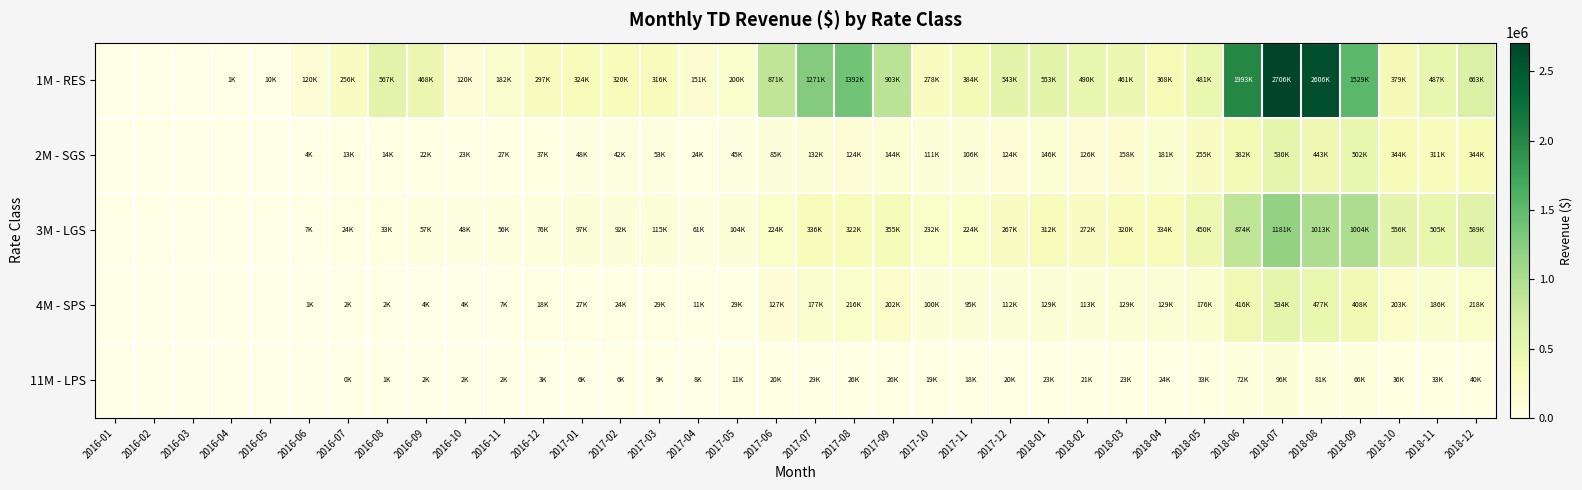

Reading left to right, list all the values displayed in this chart.

1M - RES: 2016-01=0.0	2016-02=0.0	2016-03=0.0	2016-04=1315.6	2016-05=9547.8	2016-06=120303.1	2016-07=255869.5	2016-08=567392.0	2016-09=467919.5	2016-10=119587.9	2016-11=182140.4	2016-12=296930.5	2017-01=324061.4	2017-02=320111.5	2017-03=315544.6	2017-04=150753.7	2017-05=199591.6	2017-06=870737.9	2017-07=1271240.8	2017-08=1392106.5	2017-09=903279.4	2017-10=278132.3	2017-11=383606.0	2017-12=543479.8	2018-01=553020.9	2018-02=489503.0	2018-03=460731.6	2018-04=368310.3	2018-05=481271.8	2018-06=1992958.7	2018-07=2705657.2	2018-08=2605813.4	2018-09=1528630.7	2018-10=379218.3	2018-11=486524.0	2018-12=662508.2
2M - SGS: 2016-01=0.0	2016-02=0.0	2016-03=0.0	2016-04=0.0	2016-05=0.0	2016-06=4137.7	2016-07=13242.2	2016-08=14331.1	2016-09=22190.3	2016-10=23491.3	2016-11=27416.8	2016-12=36823.3	2017-01=47548.1	2017-02=42450.6	2017-03=52685.5	2017-04=23932.0	2017-05=45027.8	2017-06=84659.8	2017-07=132121.3	2017-08=124281.1	2017-09=143539.0	2017-10=111032.2	2017-11=106173.3	2017-12=123626.4	2018-01=146061.1	2018-02=126176.6	2018-03=157672.5	2018-04=181119.5	2018-05=254712.5	2018-06=381780.6	2018-07=530455.3	2018-08=443439.3	2018-09=502161.5	2018-10=343675.8	2018-11=311009.1	2018-12=343993.1
3M - LGS: 2016-01=0.0	2016-02=0.0	2016-03=0.0	2016-04=0.0	2016-05=0.0	2016-06=6869.5	2016-07=24434.1	2016-08=33445.1	2016-09=56507.0	2016-10=48297.1	2016-11=55956.1	2016-12=75636.6	2017-01=97435.4	2017-02=91627.4	2017-03=114648.8	2017-04=61457.5	2017-05=104156.0	2017-06=224334.4	2017-07=335547.2	2017-08=322432.5	2017-09=354622.0	2017-10=232465.6	2017-11=223717.2	2017-12=266782.0	2018-01=312134.5	2018-02=271524.5	2018-03=319501.8	2018-04=334489.6	2018-05=450171.8	2018-06=874404.8	2018-07=1181243.3	2018-08=1013262.6	2018-09=1004470.3	2018-10=555562.1	2018-11=504762.1	2018-12=588919.2
4M - SPS: 2016-01=0.0	2016-02=0.0	2016-03=0.0	2016-04=0.0	2016-05=0.0	2016-06=526.2	2016-07=1707.2	2016-08=2029.0	2016-09=4499.3	2016-10=4284.0	2016-11=7227.9	2016-12=17612.2	2017-01=27292.3	2017-02=23705.0	2017-03=28875.6	2017-04=10528.7	2017-05=28682.5	2017-06=126775.8	2017-07=176719.4	2017-08=216016.3	2017-09=202325.7	2017-10=100347.4	2017-11=95296.7	2017-12=112165.0	2018-01=128838.4	2018-02=113105.3	2018-03=129355.6	2018-04=128572.7	2018-05=176412.8	2018-06=415763.3	2018-07=534461.7	2018-08=476645.6	2018-09=408059.5	2018-10=202886.3	2018-11=186362.3	2018-12=218445.4
11M - LPS: 2016-01=0.0	2016-02=0.0	2016-03=0.0	2016-04=0.0	2016-05=0.0	2016-06=0.0	2016-07=360.2	2016-08=1250.5	2016-09=2097.7	2016-10=1848.1	2016-11=2286.0	2016-12=3076.3	2017-01=5696.6	2017-02=6142.6	2017-03=8835.0	2017-04=7688.5	2017-05=10845.2	2017-06=20033.7	2017-07=29338.0	2017-08=26225.1	2017-09=25792.1	2017-10=18911.7	2017-11=18135.4	2017-12=20092.9	2018-01=22817.3	2018-02=20524.8	2018-03=22865.6	2018-04=23955.6	2018-05=33056.8	2018-06=72196.1	2018-07=96088.4	2018-08=80854.6	2018-09=65756.5	2018-10=35564.6	2018-11=33322.0	2018-12=40399.5